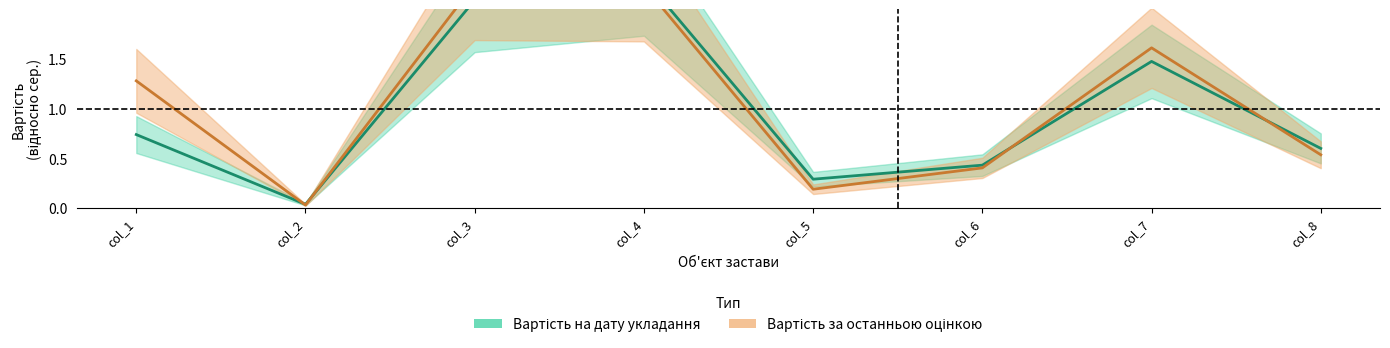

Where does the Вартість за останньою оцінкою series first go above 1?

col_1